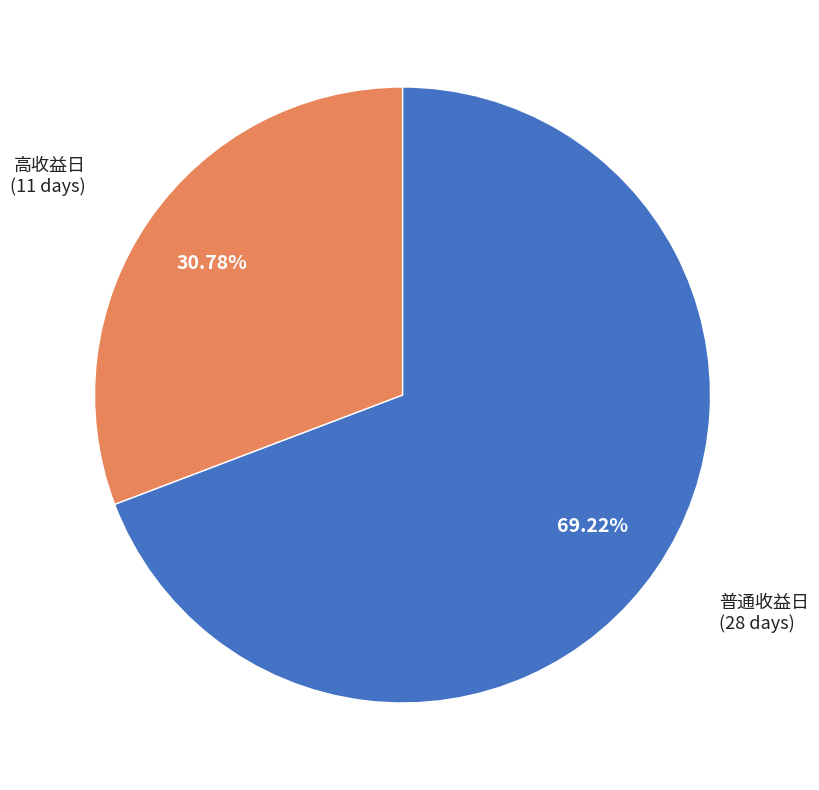

Is there a majority slice in this chart?

Yes